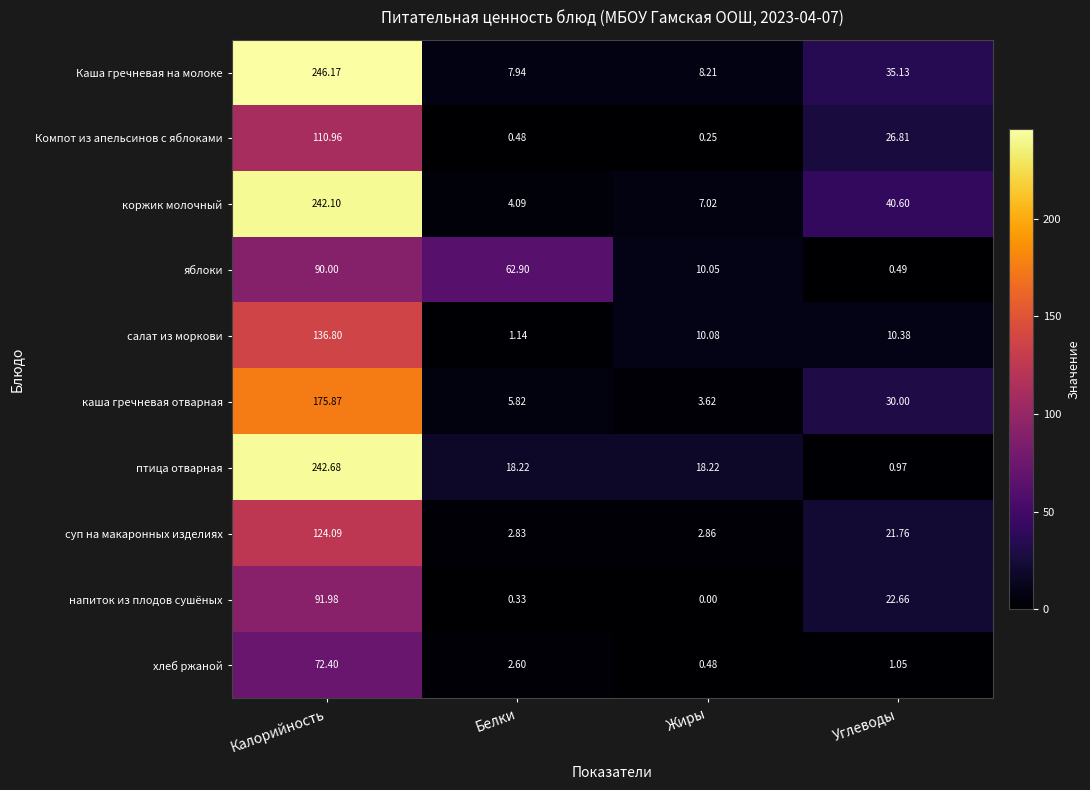

How many data points does each series have?

4